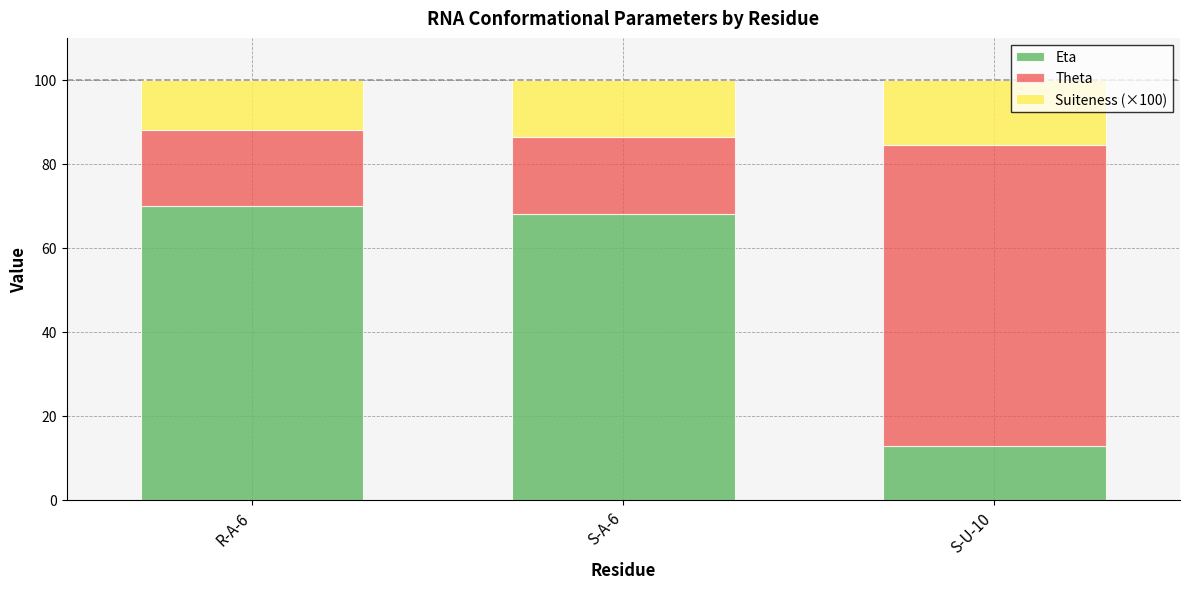

What is the value of the Eta bar at the 1st from the left?

70.0